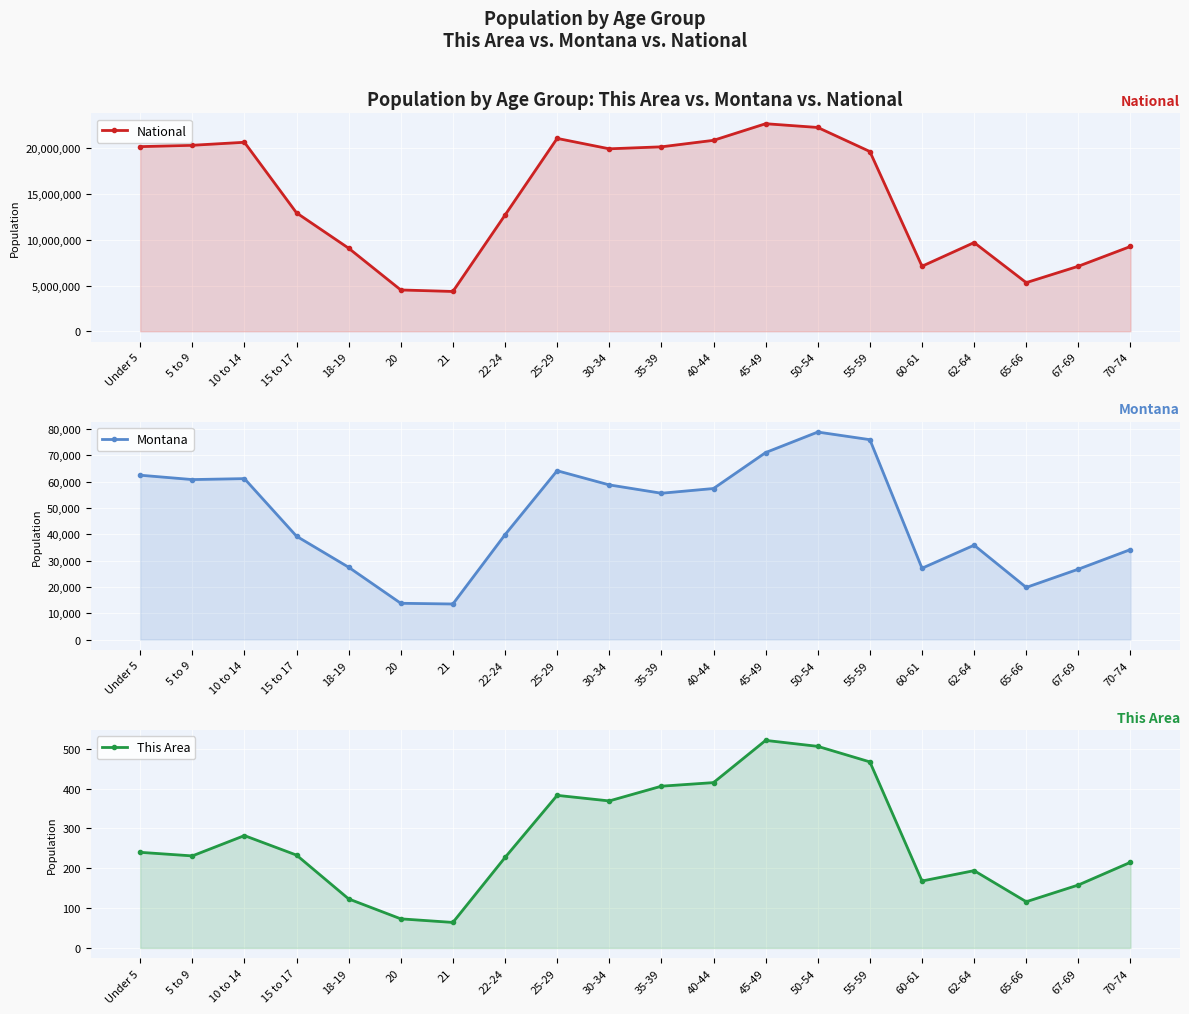

True or false: This Area and Montana cross at least once.

False